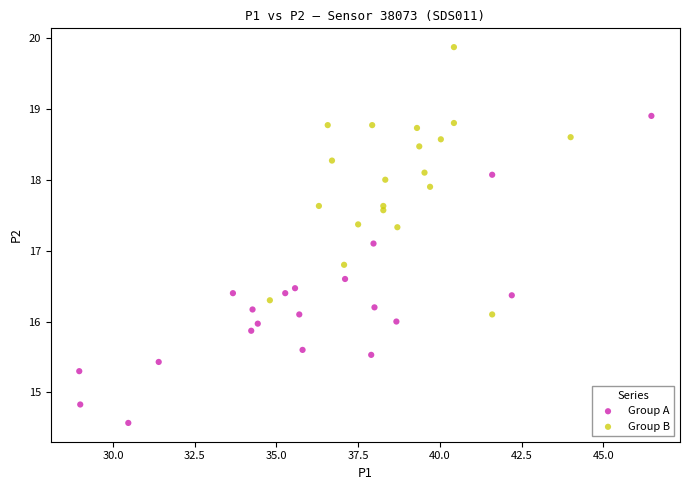

Which series reaches the maximum Y coordinate?

Group B